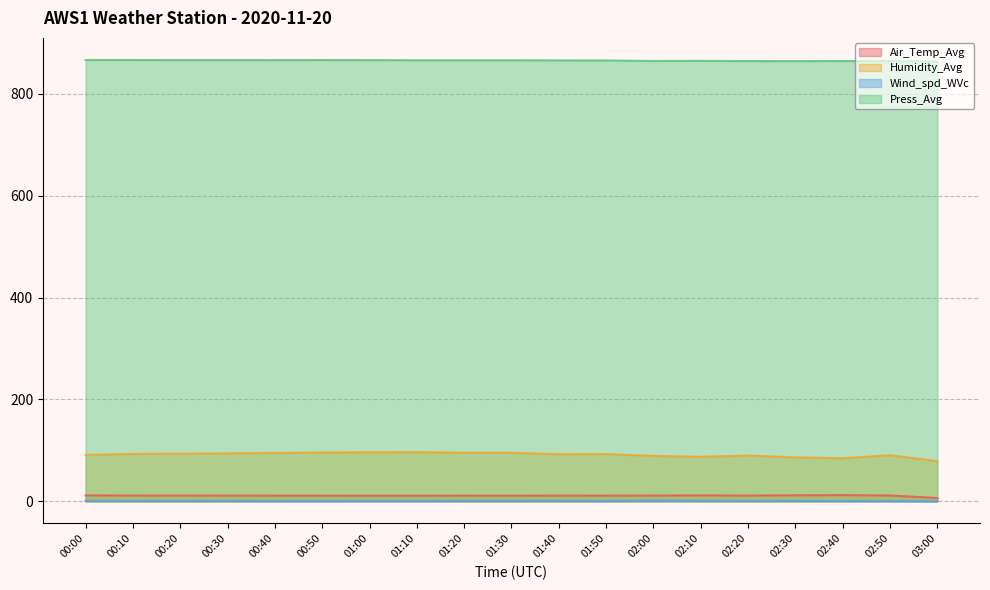

At which category is the sum across all series the highest?

01:10